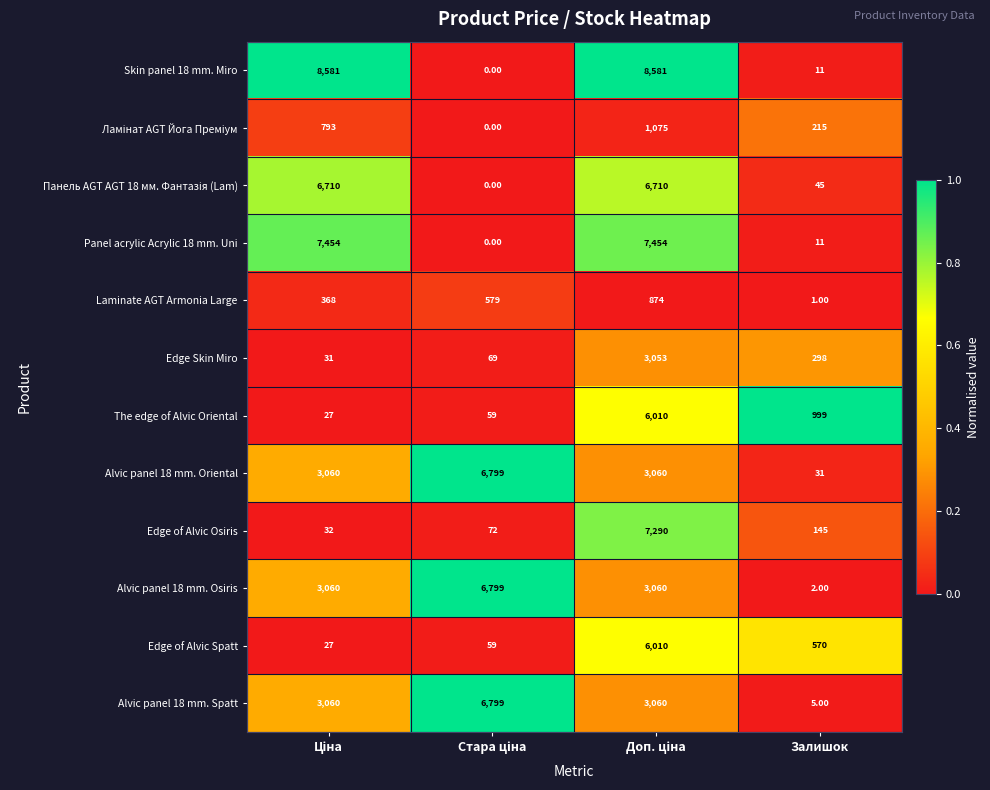

Which series has the largest range (max minus min)?

Skin panel 18 mm. Miro